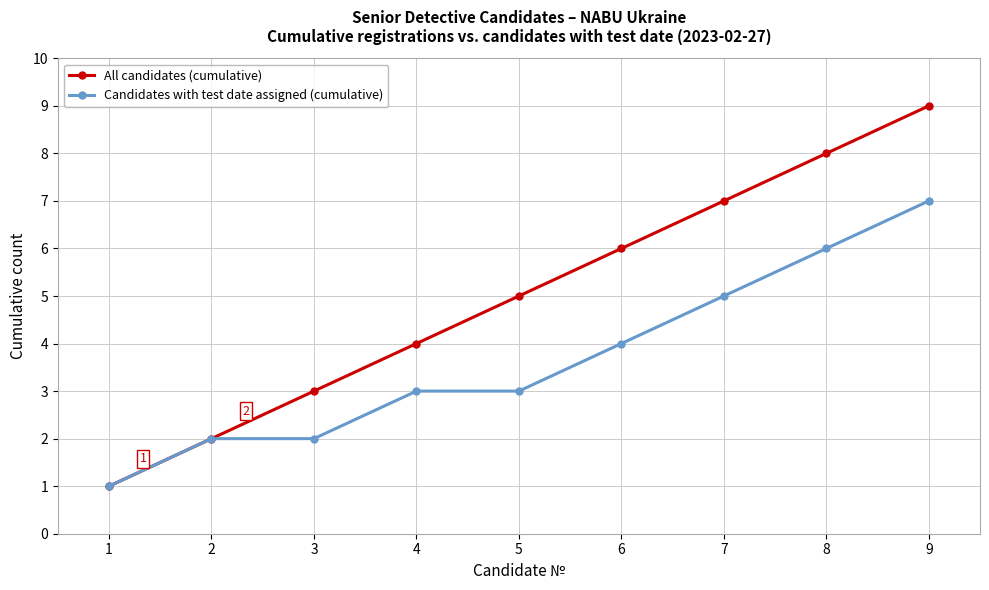

The Candidates with test date assigned (cumulative) series shows 2 at 2. True or false?

True